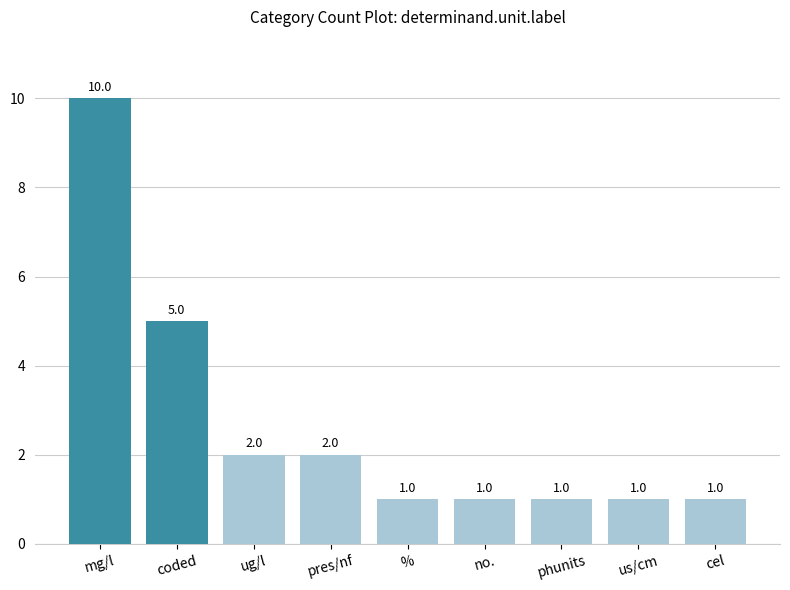

Which category has the highest value across all series?

mg/l